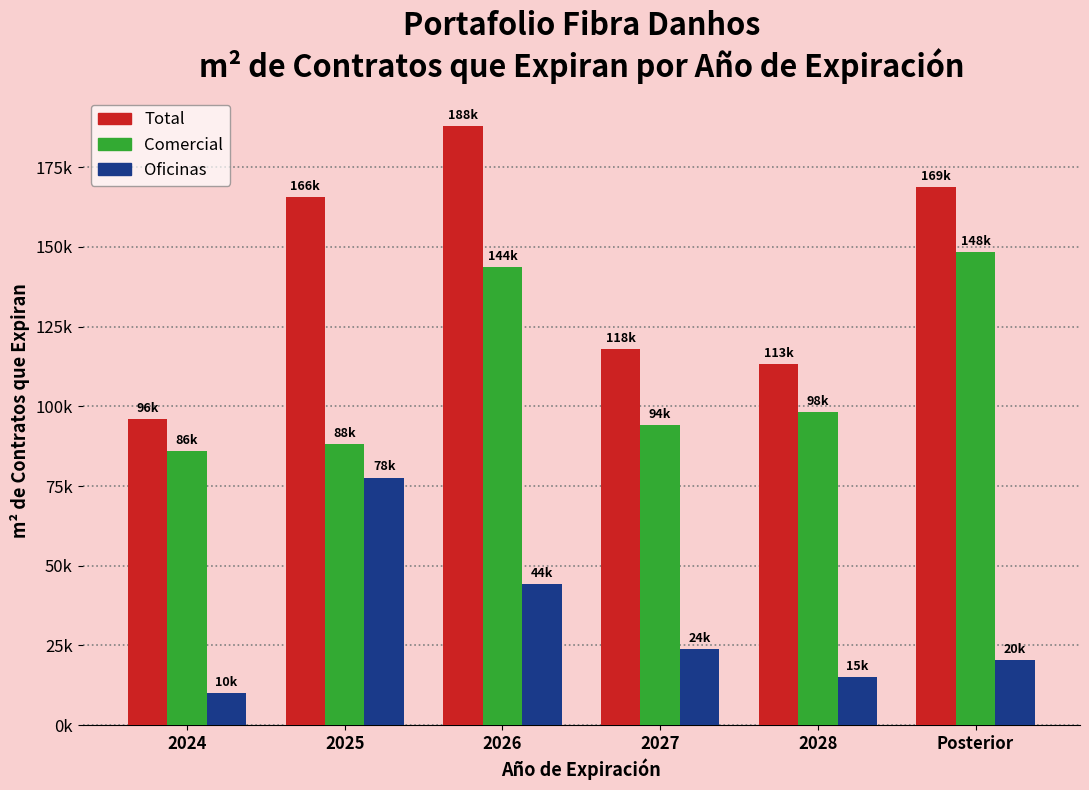

What position from the right is Posterior?

1